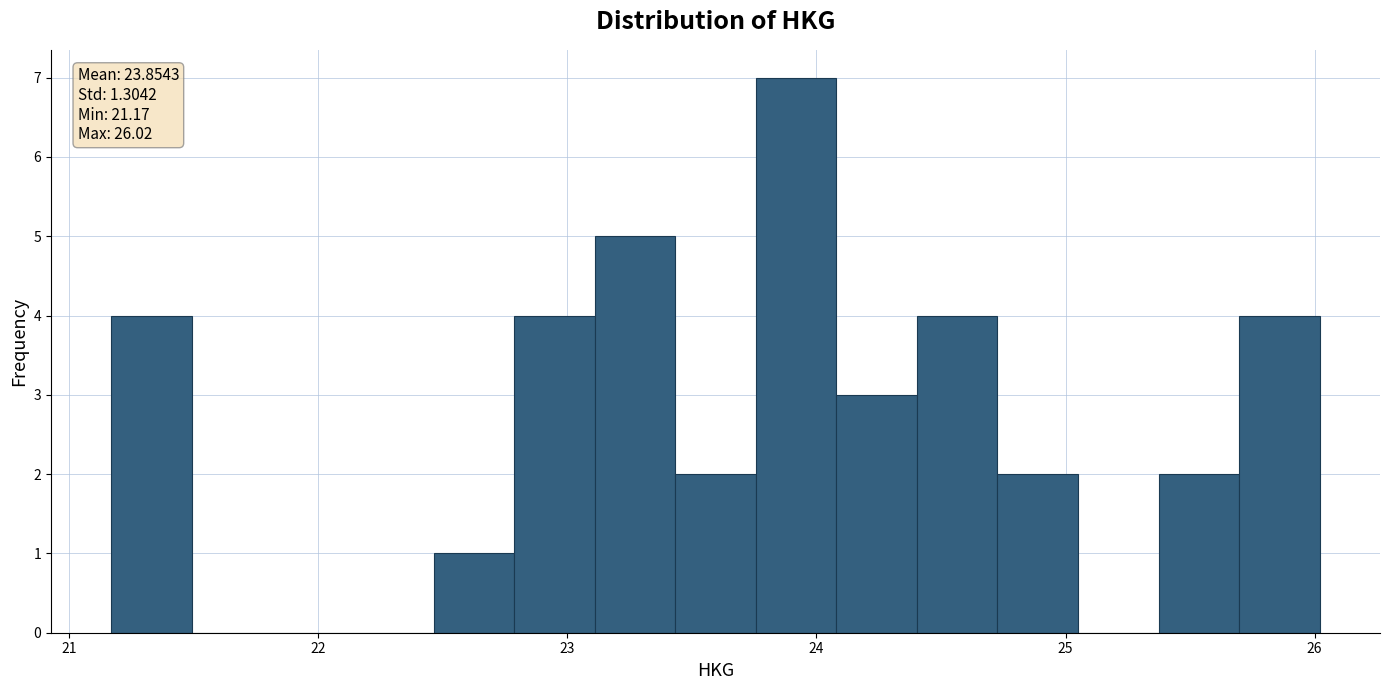

Read against the x-axis, roughly where is the centre of the tallest bar?

23.9